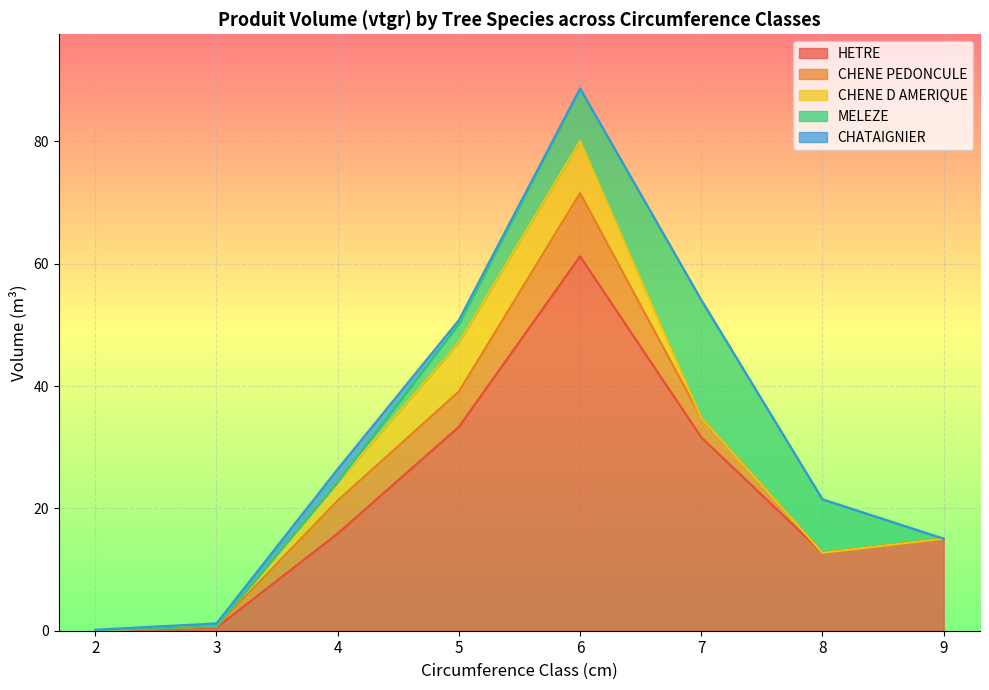

What is the difference between the maximum and minimum values in the CHENE PEDONCULE series?

10.3